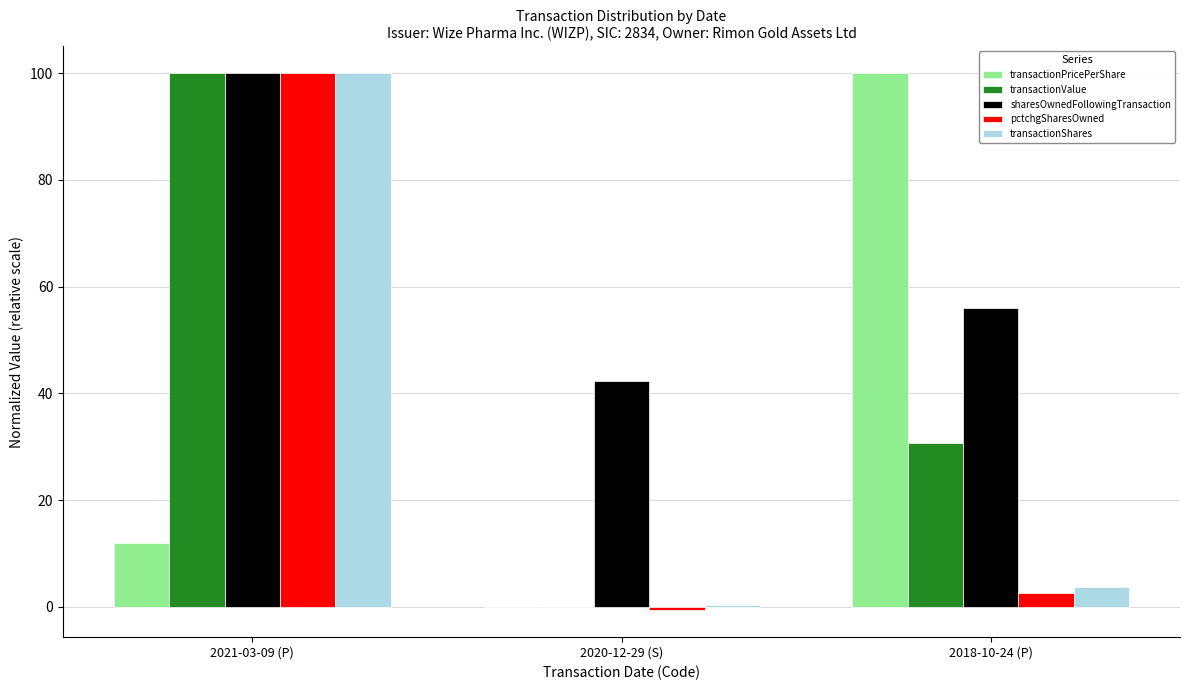

At which category is the sum across all series the highest?

2021-03-09 (P)